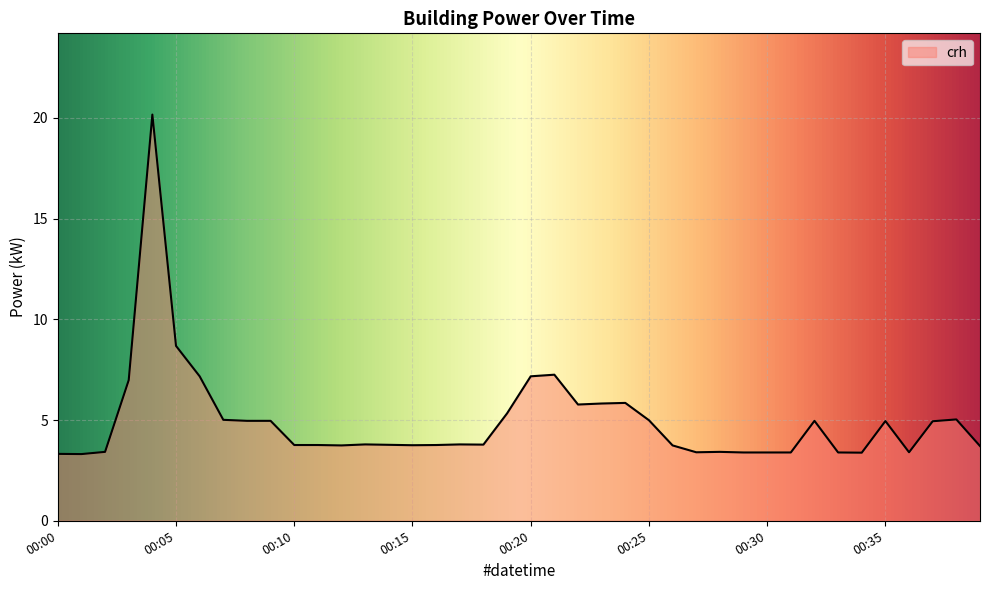

What is the smallest value displayed?

3.3